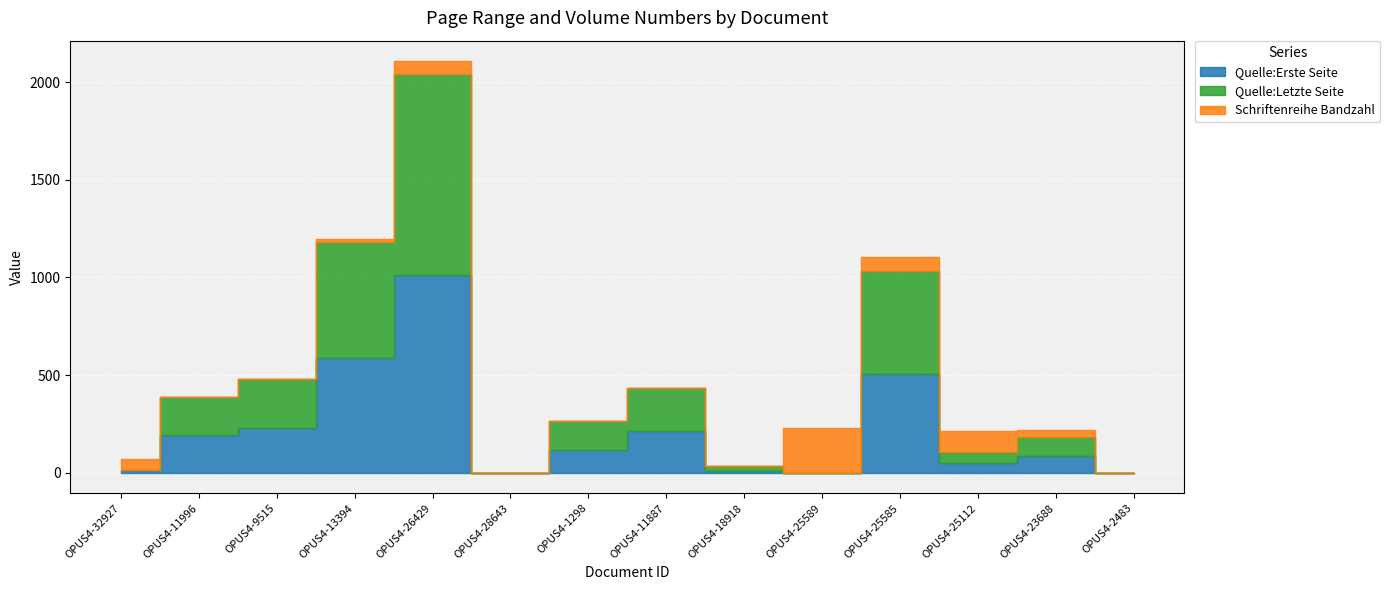

What position from the right is OPUS4-25585?

4